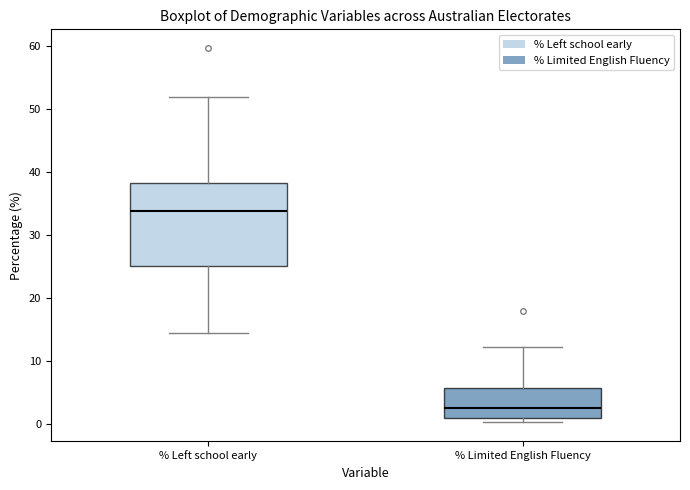

Reading left to right, read every box against the y-axis: the position of its median line, the range the box covers, and the ends of its whiskers. The values are not printed on the chart, so give them approximately, as read against the axis.

% Left school early: median 34, box 25 to 38, whiskers 14 to 52
% Limited English Fluency: median 3, box 1 to 6, whiskers 0 to 12